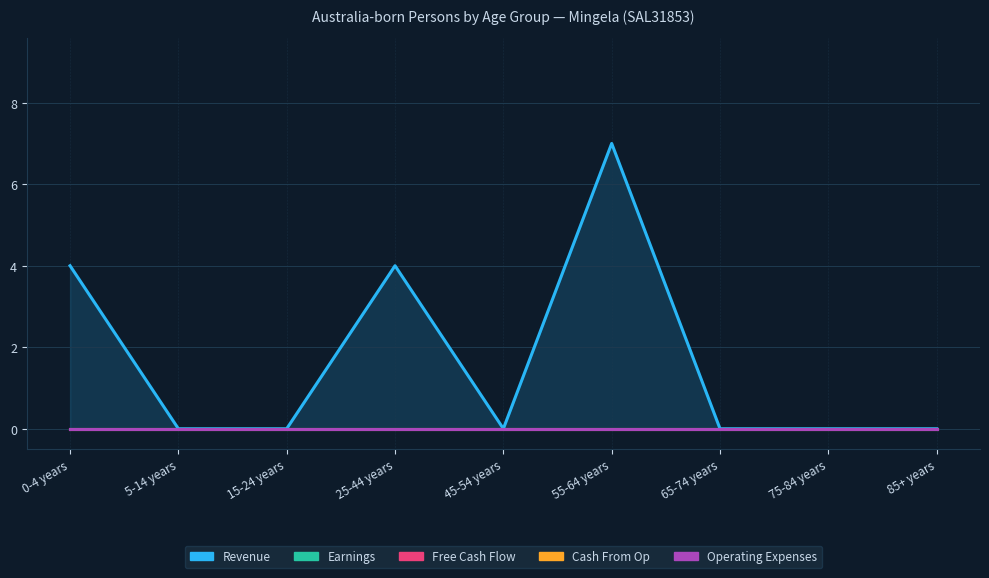

True or false: Free Cash Flow and Revenue cross at least once.

False